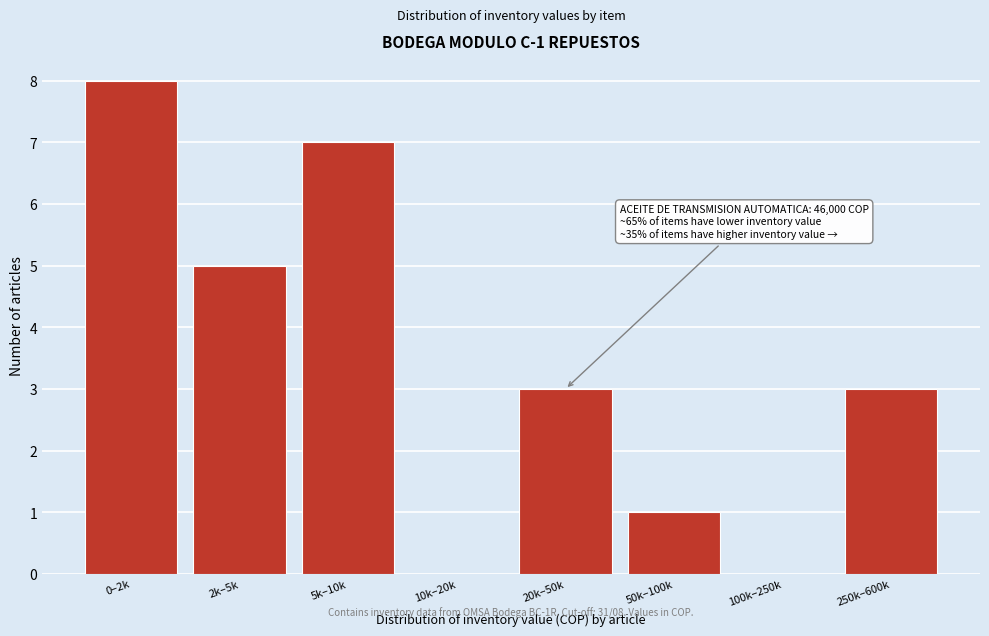

Reading left to right, list all the values displayed in this chart.

0–2k=8	2k–5k=5	5k–10k=7	10k–20k=0	20k–50k=3	50k–100k=1	100k–250k=0	250k–600k=3